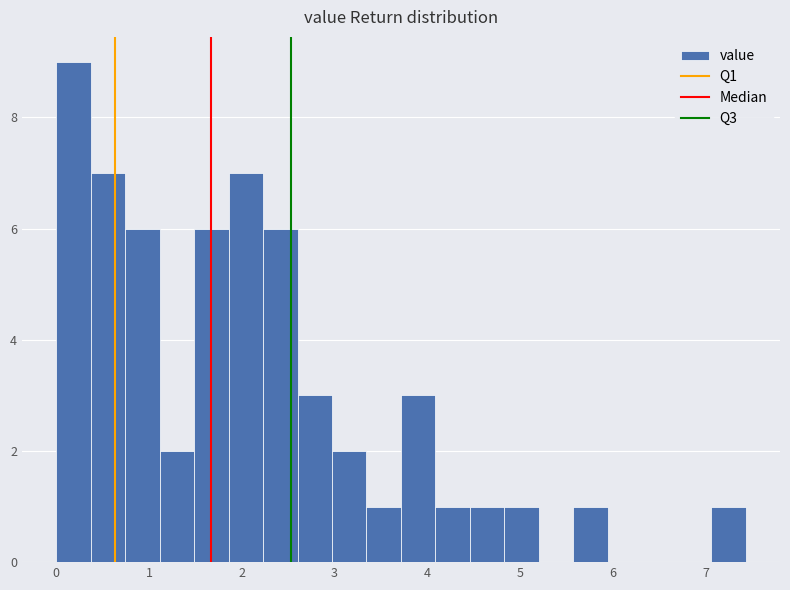

Read against the x-axis, roughly where is the centre of the tallest bar?

0.2